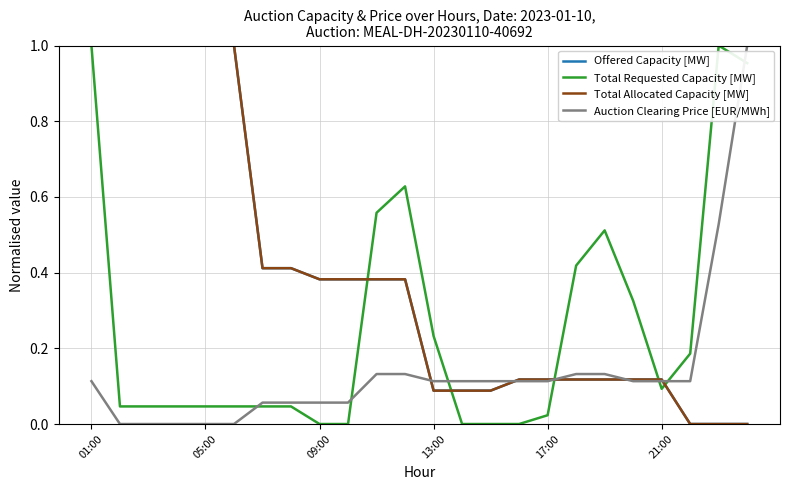

True or false: Total Allocated Capacity [MW] and Offered Capacity [MW] intersect in this chart.

False